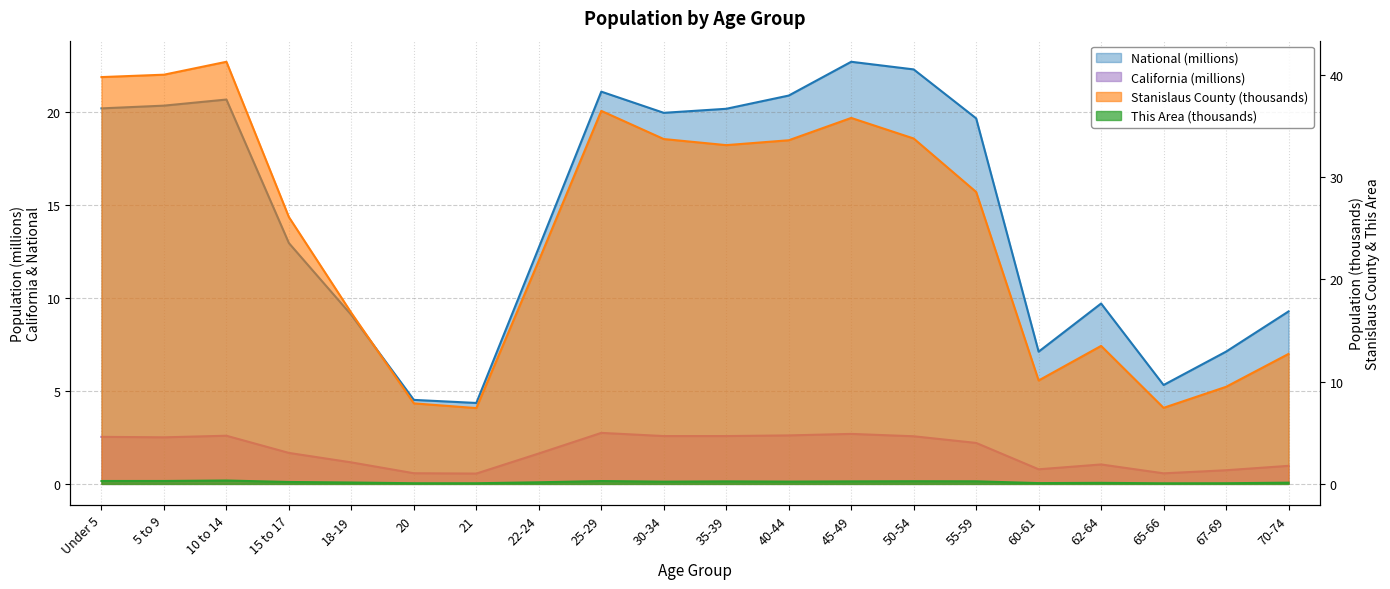

True or false: Stanislaus County and This Area intersect in this chart.

False